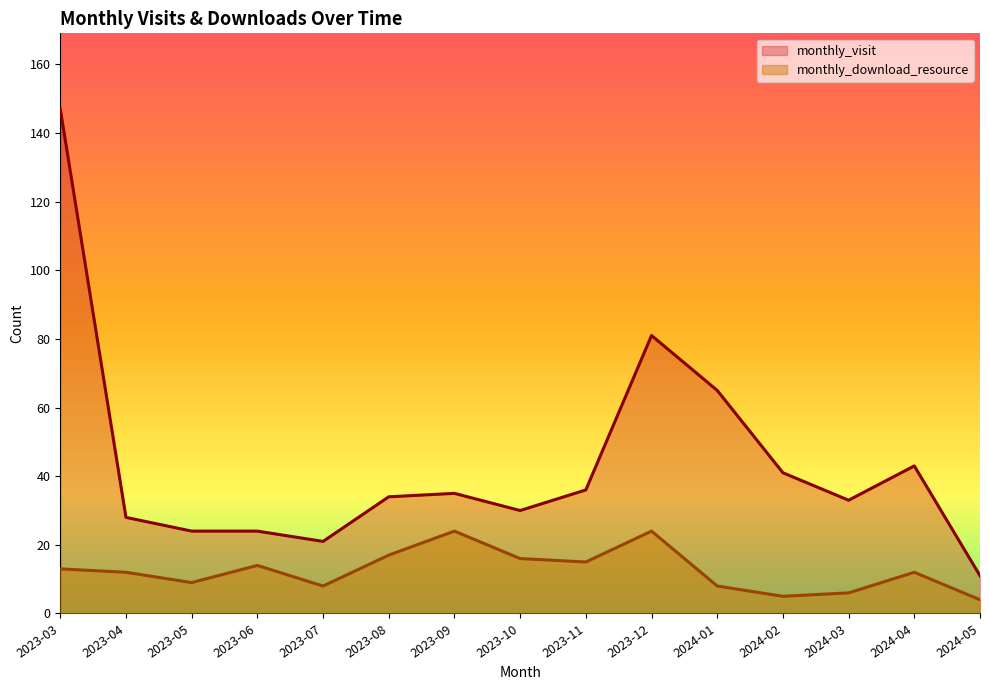

How many data points does each series have?

15